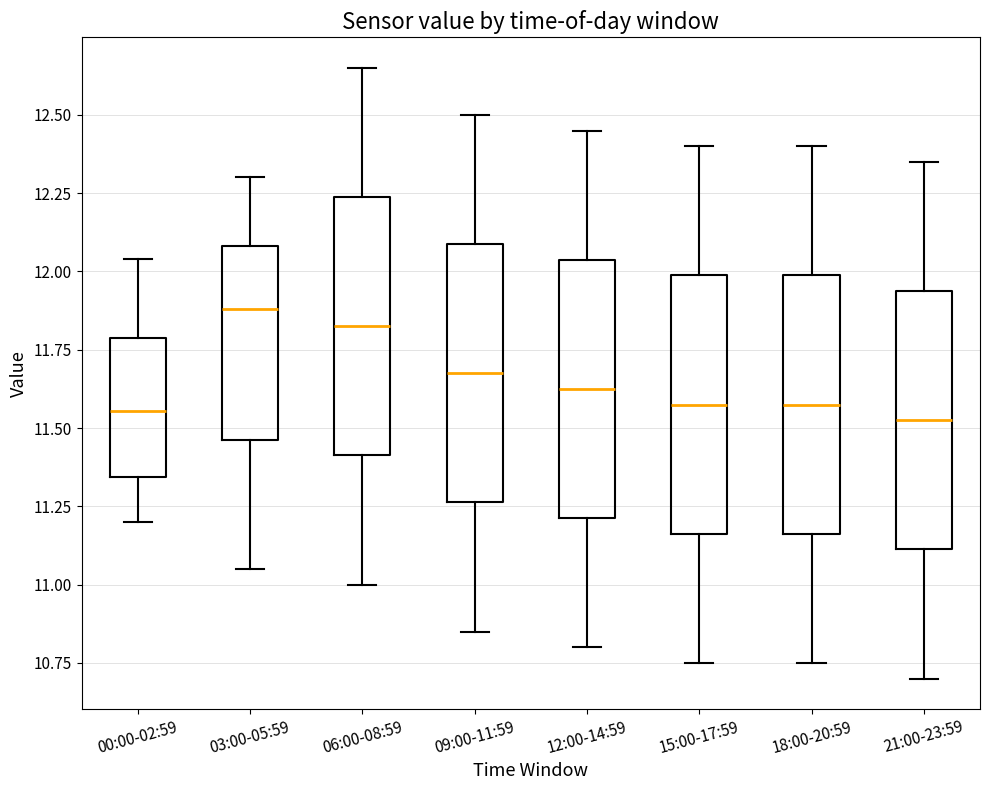

Reading left to right, transcribe this box plot: for each box, give where its median line is, the range the box spans, and where its two whiskers end, as read against the y-axis. The values are not printed on the chart, so give them approximately, as read against the axis.

00:00-02:59: median 11.55, box 11.35 to 11.80, whiskers 11.20 to 12.05
03:00-05:59: median 11.90, box 11.45 to 12.10, whiskers 11.05 to 12.30
06:00-08:59: median 11.85, box 11.40 to 12.25, whiskers 11.00 to 12.65
09:00-11:59: median 11.70, box 11.25 to 12.10, whiskers 10.85 to 12.50
12:00-14:59: median 11.65, box 11.20 to 12.05, whiskers 10.80 to 12.45
15:00-17:59: median 11.60, box 11.15 to 12.00, whiskers 10.75 to 12.40
18:00-20:59: median 11.60, box 11.15 to 12.00, whiskers 10.75 to 12.40
21:00-23:59: median 11.55, box 11.10 to 11.95, whiskers 10.70 to 12.35